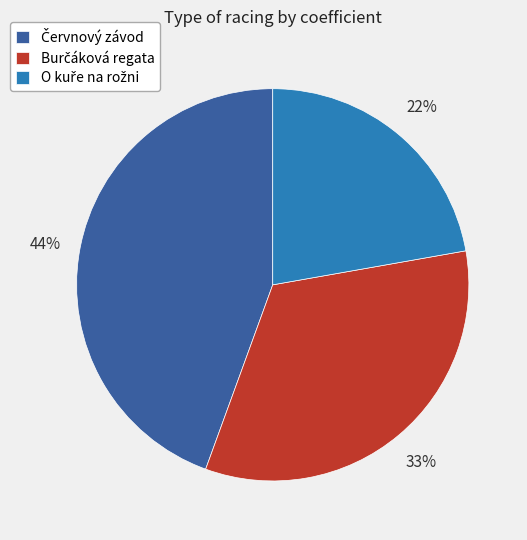

To the nearest percent, what is the difference between the largest and smallest slice percentages?

22%